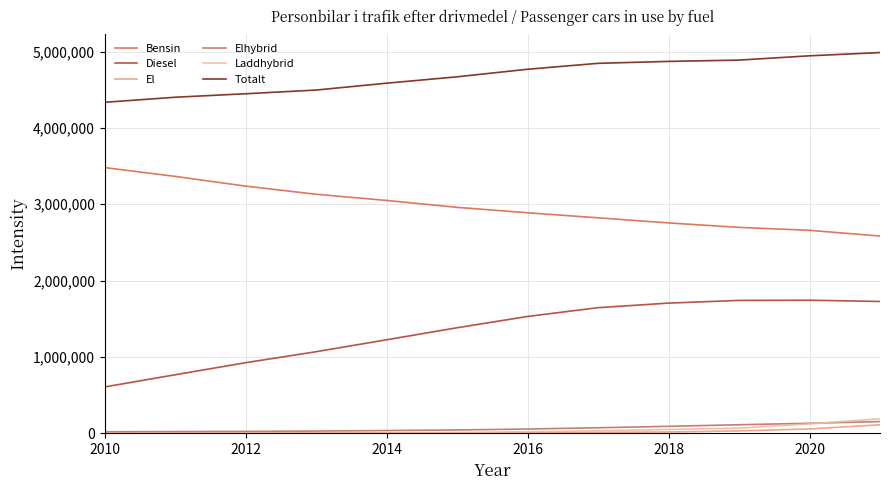

What is the maximum value shown in the chart?

4986750